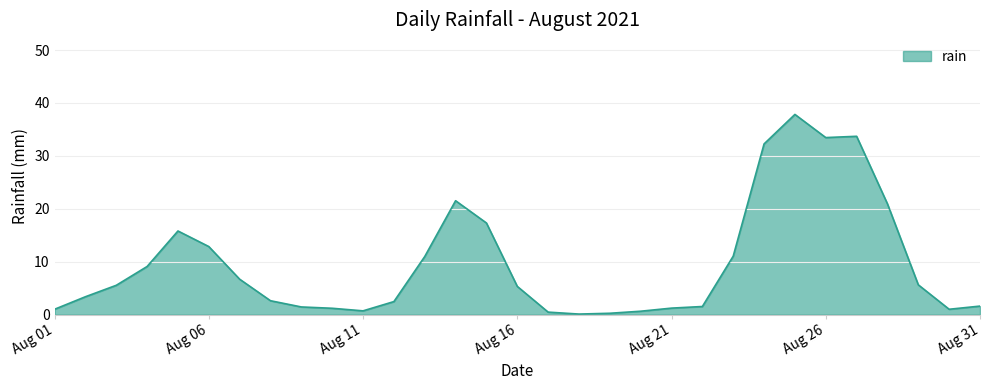

What is the greatest value displayed?

37.8